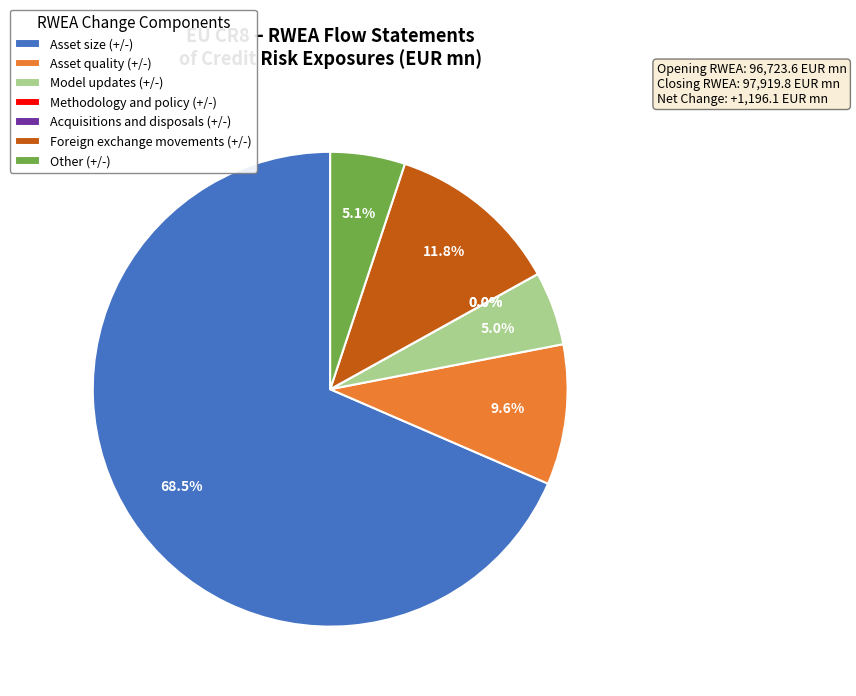

Which slice is the smallest?

Methodology and policy (+/-)